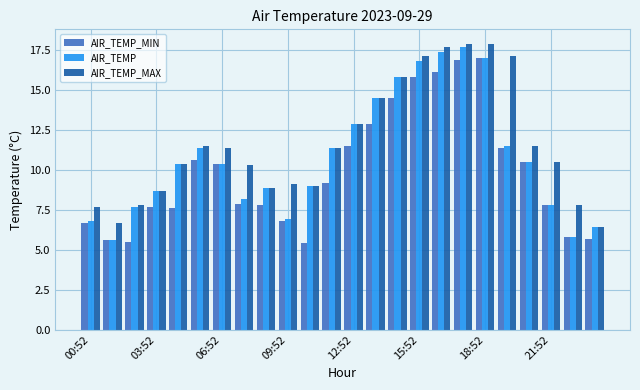

What is the average value of the AIR_TEMP series?

10.8